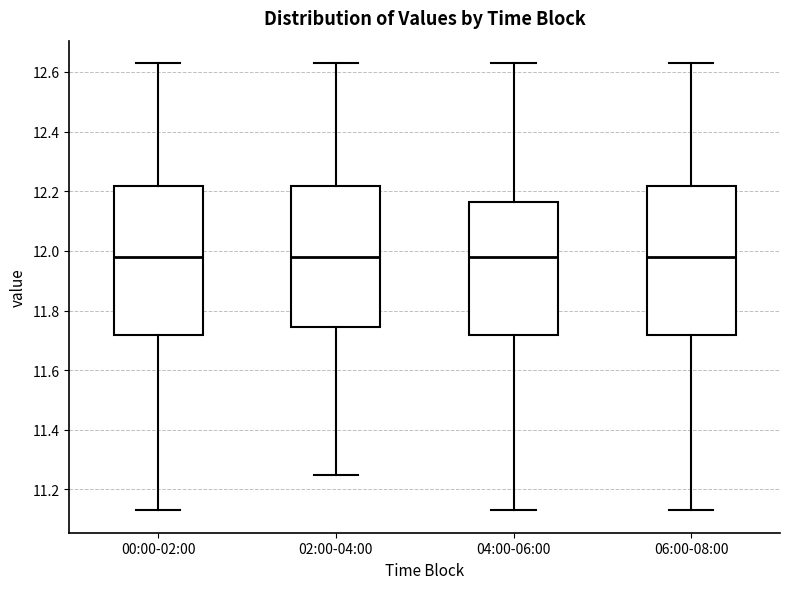

Where does the upper whisker of the box for 02:00-04:00 end on the y-axis? The values are not printed on the chart, so give them approximately, as read against the axis.

12.64